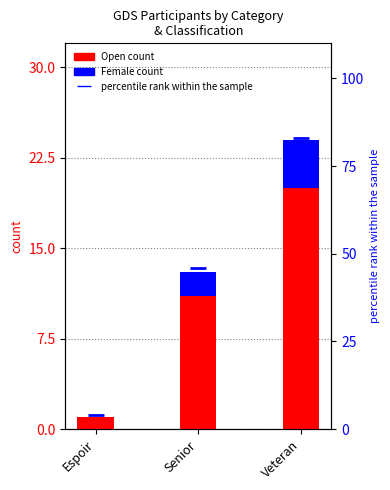

The value of Female at Senior is 1. True or false?

False